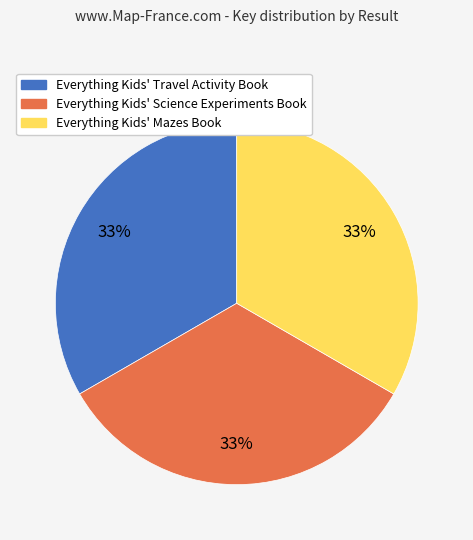

Is there a majority slice in this chart?

No